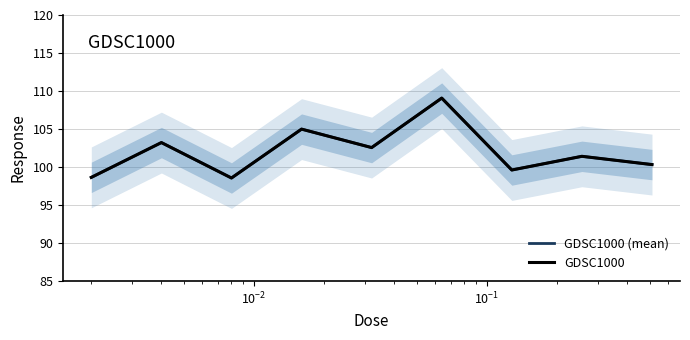

What is the highest value of the GDSC1000 (mean) series?

109.1